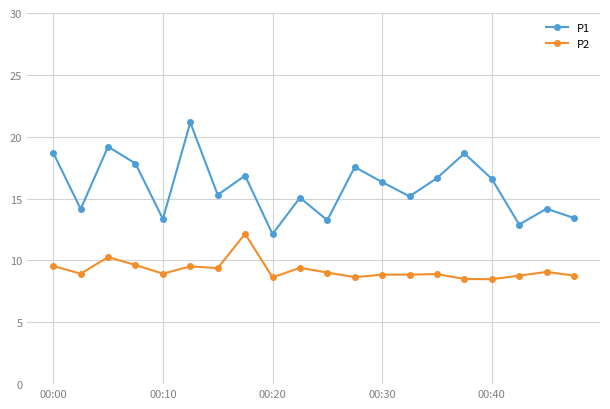

What is the lowest value of the P2 series?

8.5